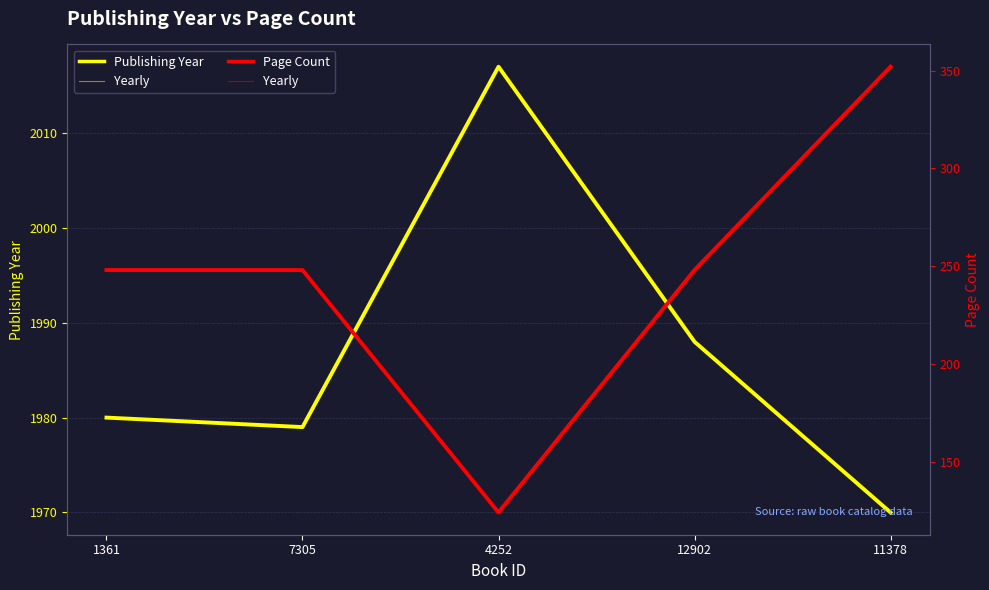

What is the difference between the maximum and minimum values in the pageCount (yearly) series?

228